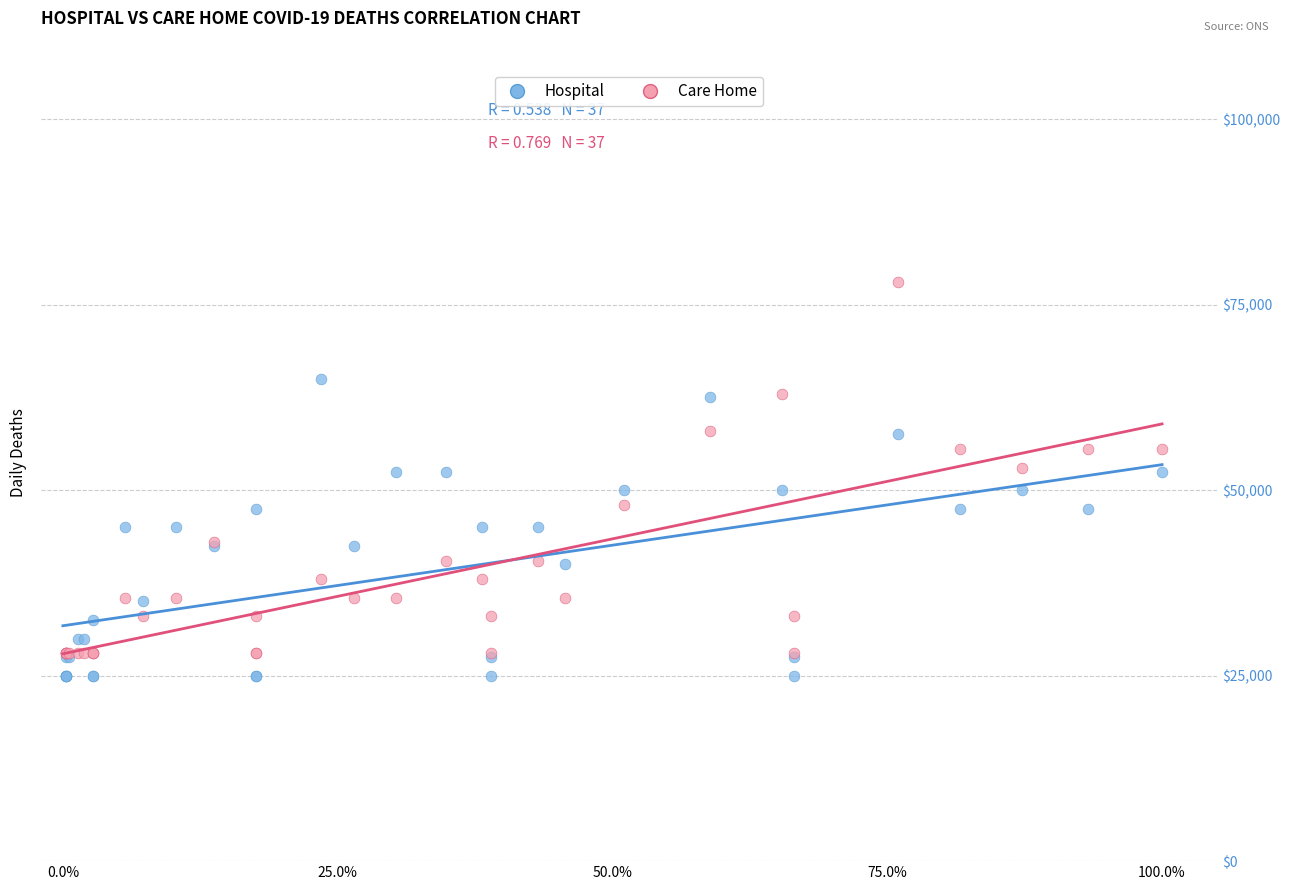

Which series reaches the minimum Y coordinate?

Hospital